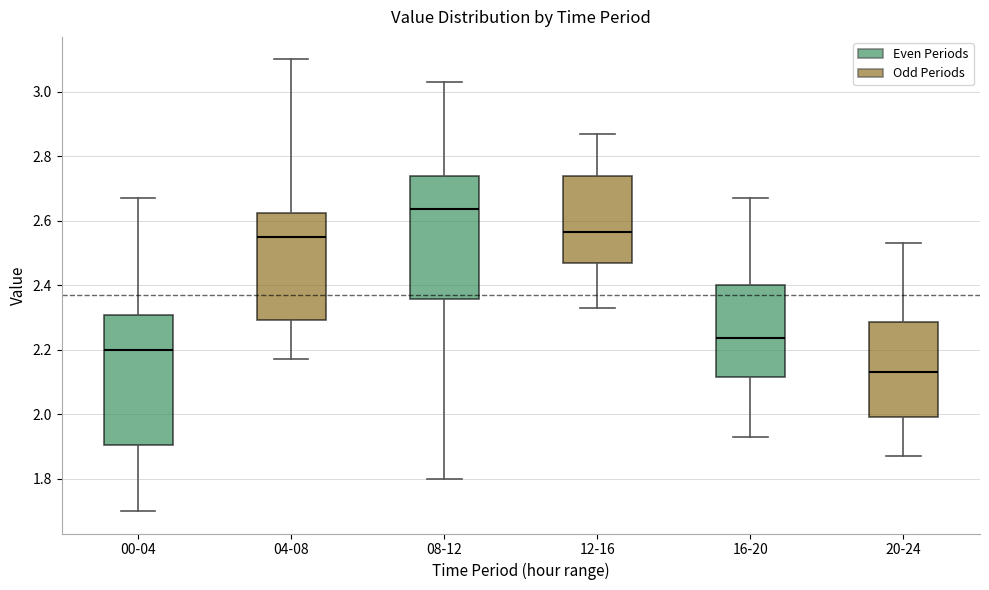

Reading left to right, transcribe this box plot: for each box, give where its median line is, the range the box spans, and where its two whiskers end, as read against the y-axis. The values are not printed on the chart, so give them approximately, as read against the axis.

00-04: median 2.20, box 1.90 to 2.30, whiskers 1.70 to 2.68
04-08: median 2.56, box 2.30 to 2.62, whiskers 2.18 to 3.10
08-12: median 2.64, box 2.36 to 2.74, whiskers 1.80 to 3.04
12-16: median 2.56, box 2.48 to 2.74, whiskers 2.34 to 2.88
16-20: median 2.24, box 2.12 to 2.40, whiskers 1.94 to 2.68
20-24: median 2.14, box 2.00 to 2.28, whiskers 1.88 to 2.54